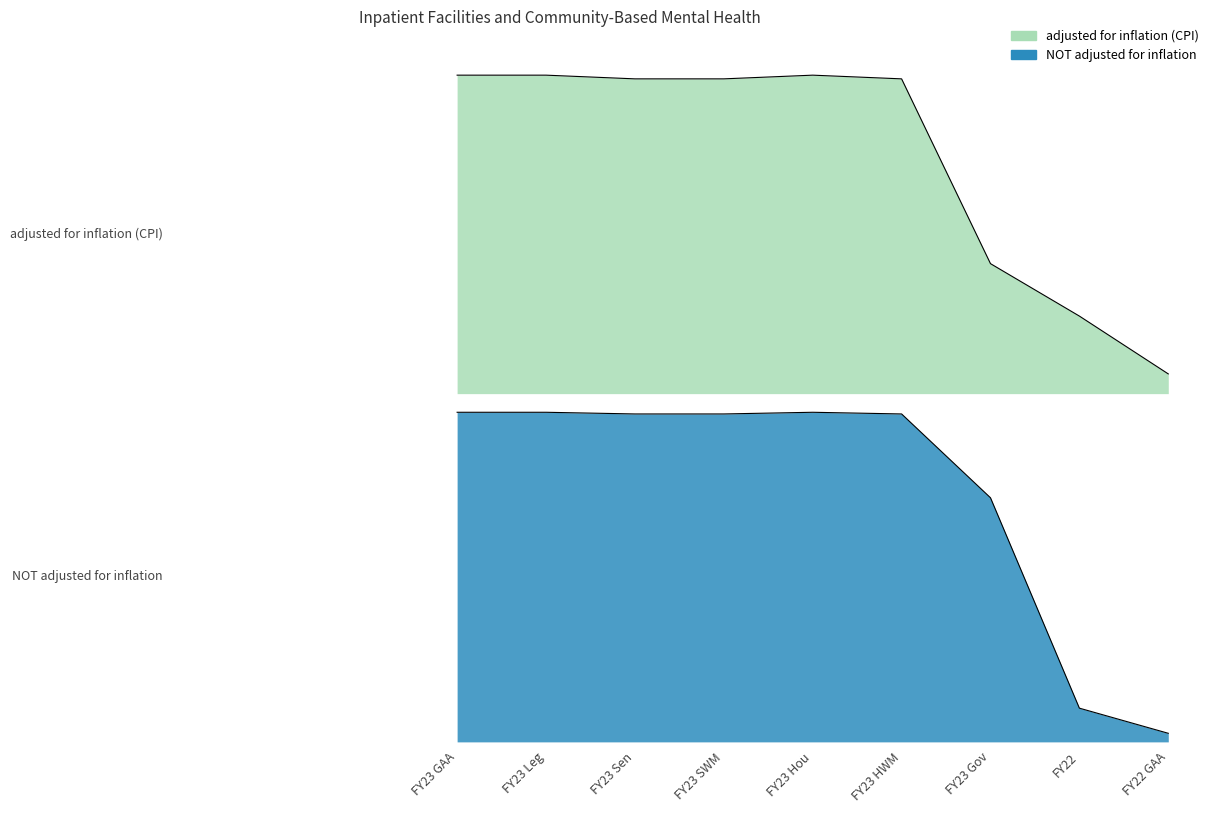

What is the lowest value of the adjusted for inflation (CPI) series?

266845027